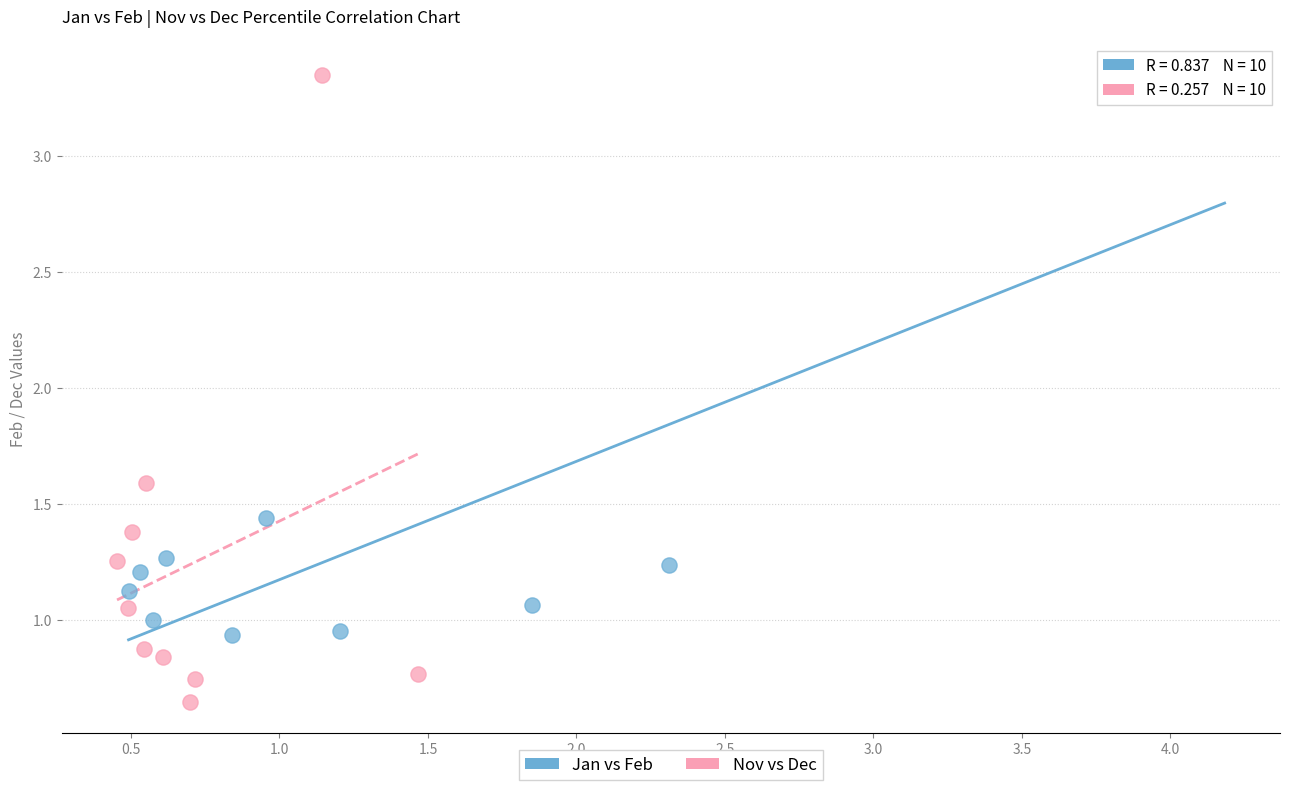

Which series has the largest Y range (max minus min)?

Nov vs Dec